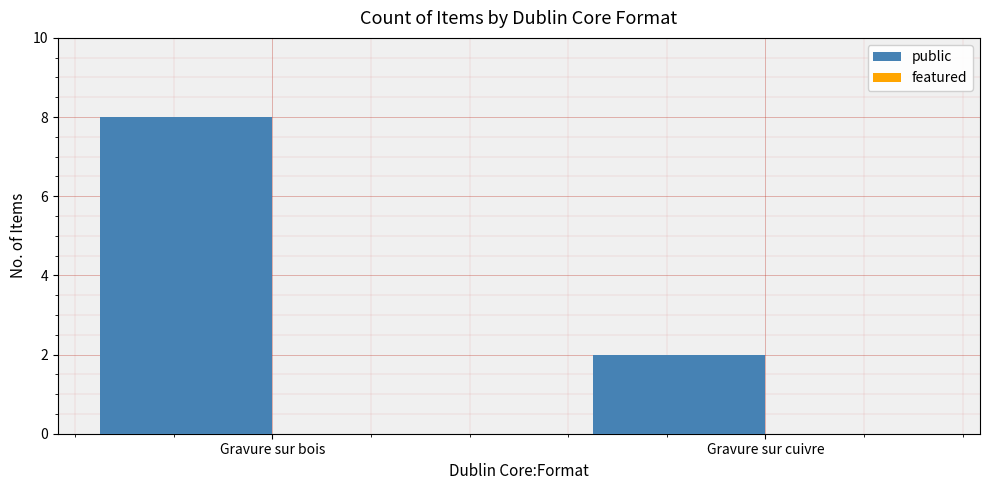

List the labels in order of value, largest first.

Gravure sur bois, Gravure sur cuivre